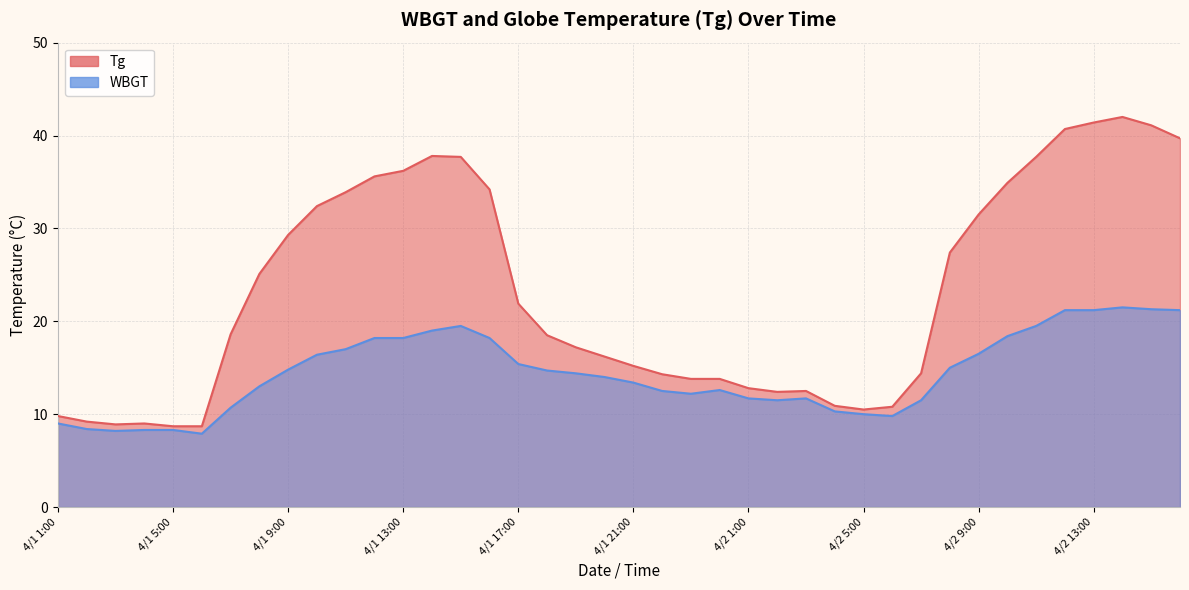

Reading left to right, what are all the values shown in this chart?

Tg: 9.8	9.2	8.9	9.0	8.7	8.7	18.6	25.1	29.3	32.4	33.9	35.6	36.2	37.8	37.7	34.2	21.9	18.5	17.2	16.2	15.2	14.3	13.8	13.8	12.8	12.4	12.5	10.9	10.5	10.8	14.4	27.4	31.5	34.9	37.7	40.7	41.4	42.0	41.1	39.7
WBGT: 9.0	8.4	8.2	8.3	8.3	7.9	10.7	13.0	14.8	16.4	17.0	18.2	18.2	19.0	19.5	18.2	15.4	14.7	14.4	14.0	13.4	12.5	12.2	12.6	11.7	11.5	11.7	10.3	10.0	9.8	11.5	15.0	16.5	18.4	19.5	21.2	21.2	21.5	21.3	21.2